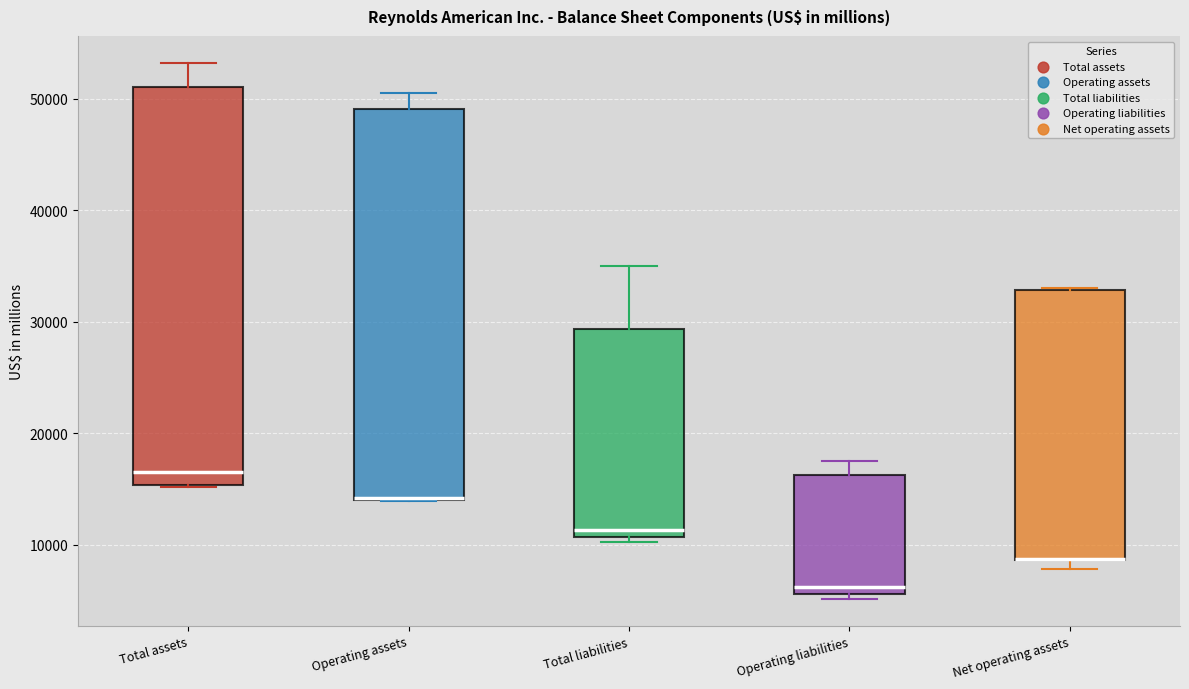

Where is the lower edge of the box for Total liabilities on the y-axis? The values are not printed on the chart, so give them approximately, as read against the axis.

11000